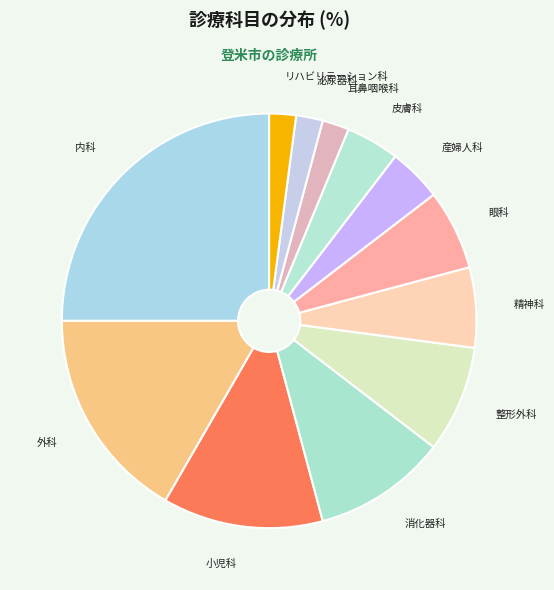

Between 精神科 and 泌尿器科, which is larger?

精神科